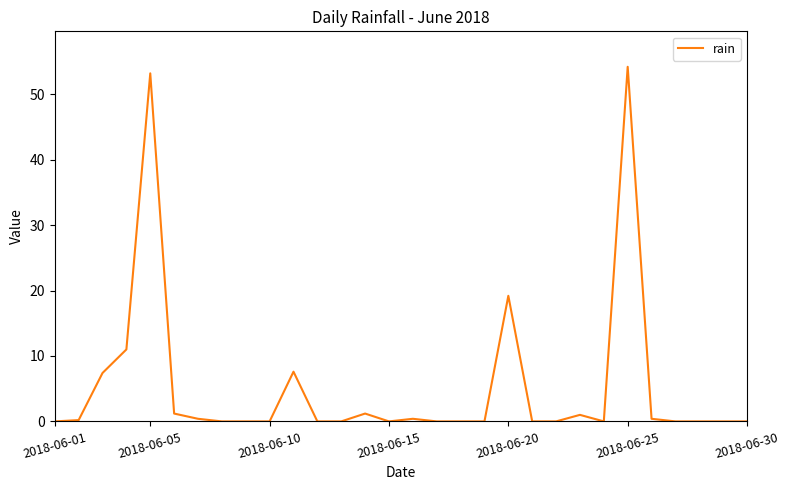

What is the difference between the maximum and second lowest values?

54.2